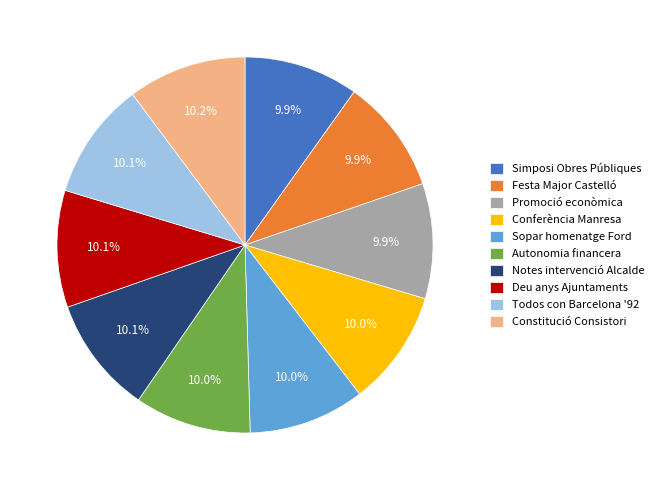

Approximately how many times larger is the value at Autonomia financera compared to Deu anys Ajuntaments?

1.0